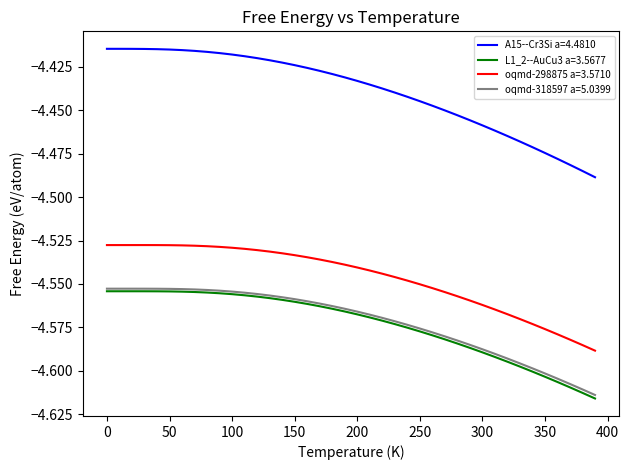

True or false: L1_2--AuCu3 a=3.5677 and oqmd-298875 a=3.5710 cross at least once.

False